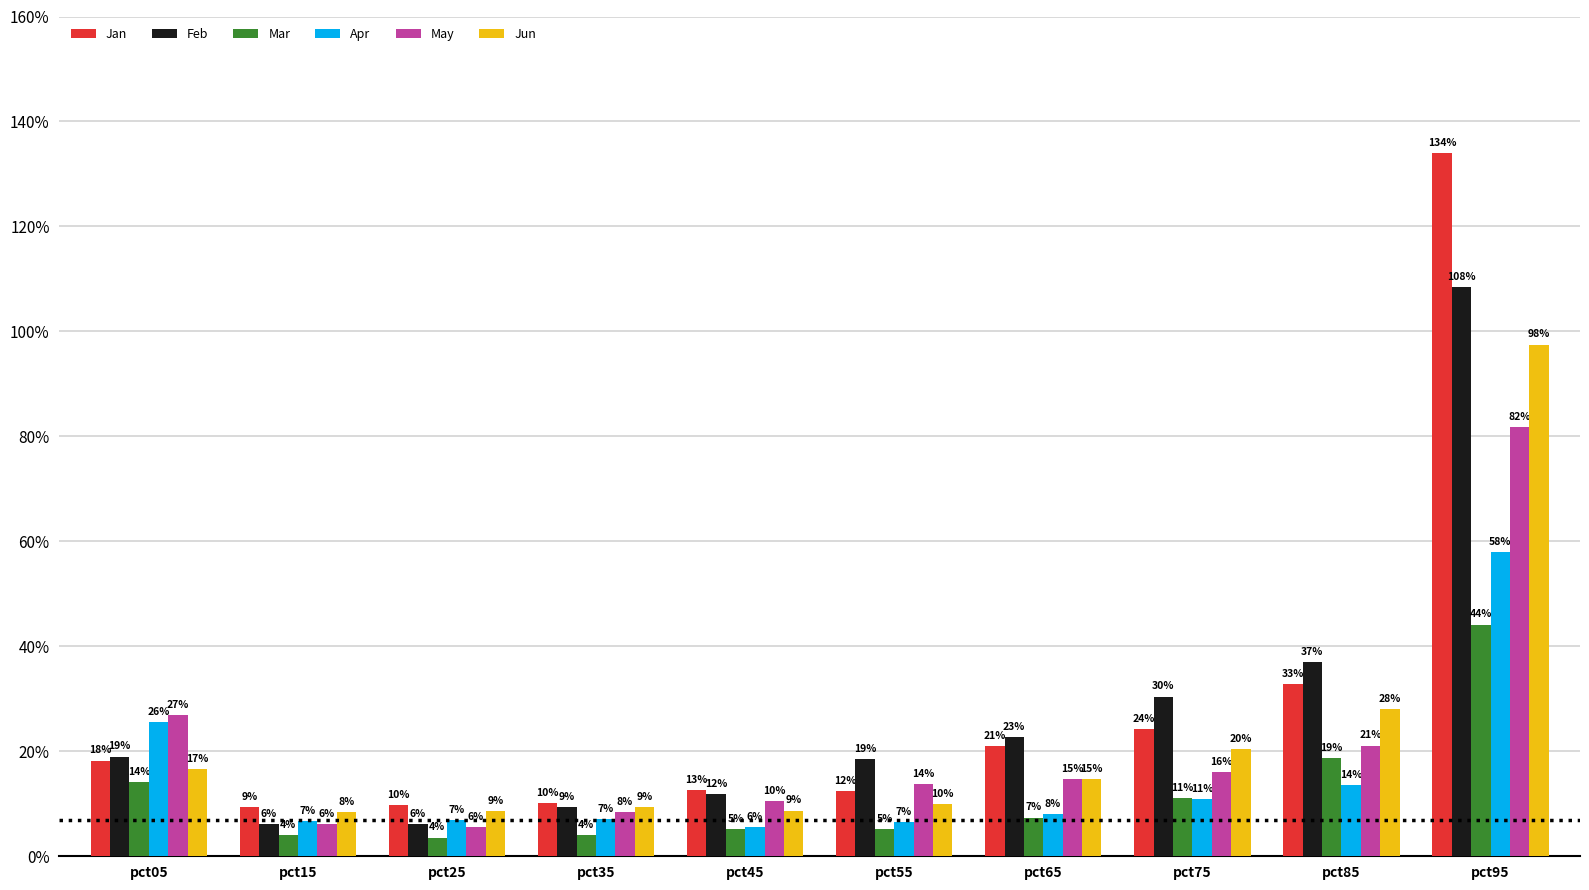

What are all the series names shown in the legend?

Jan, Feb, Mar, Apr, May, Jun